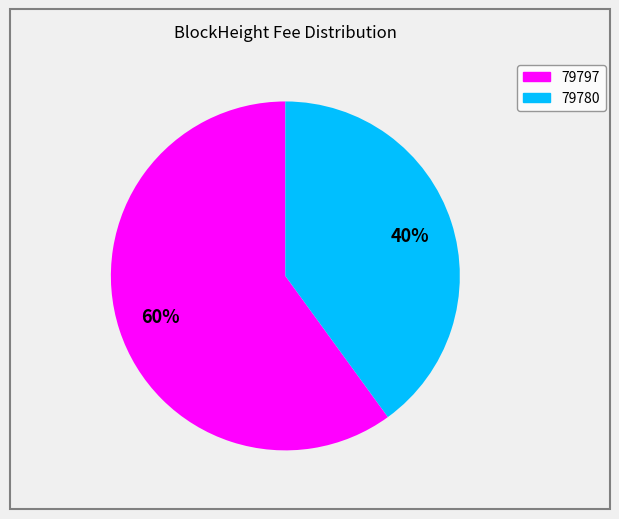

Which slice is the largest?

79797